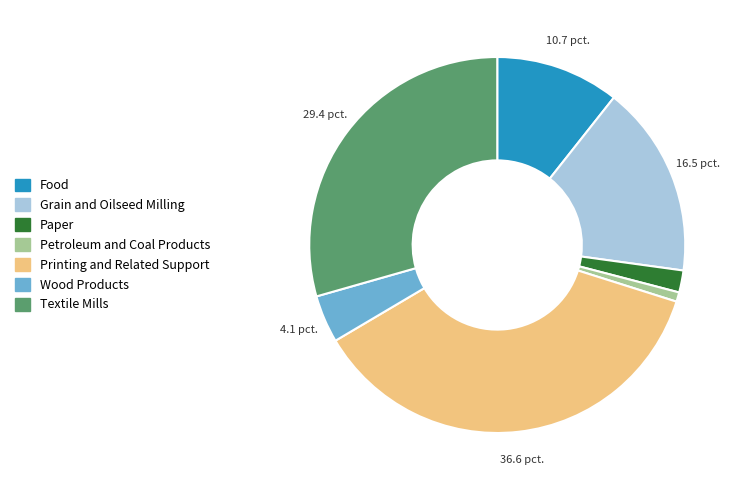

Do Grain and Oilseed Milling and Textile Mills together represent more than half of the pie?

No